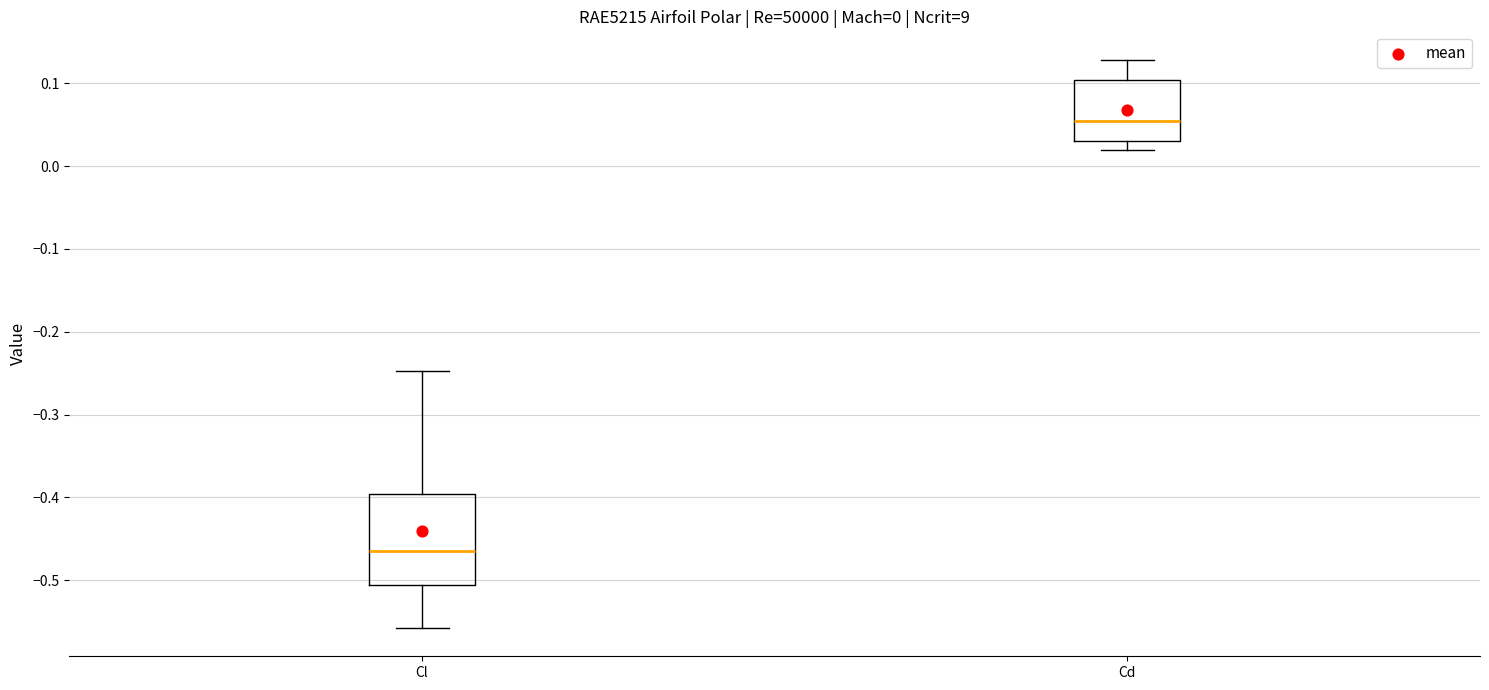

Which box's median line is the lowest?

Cl